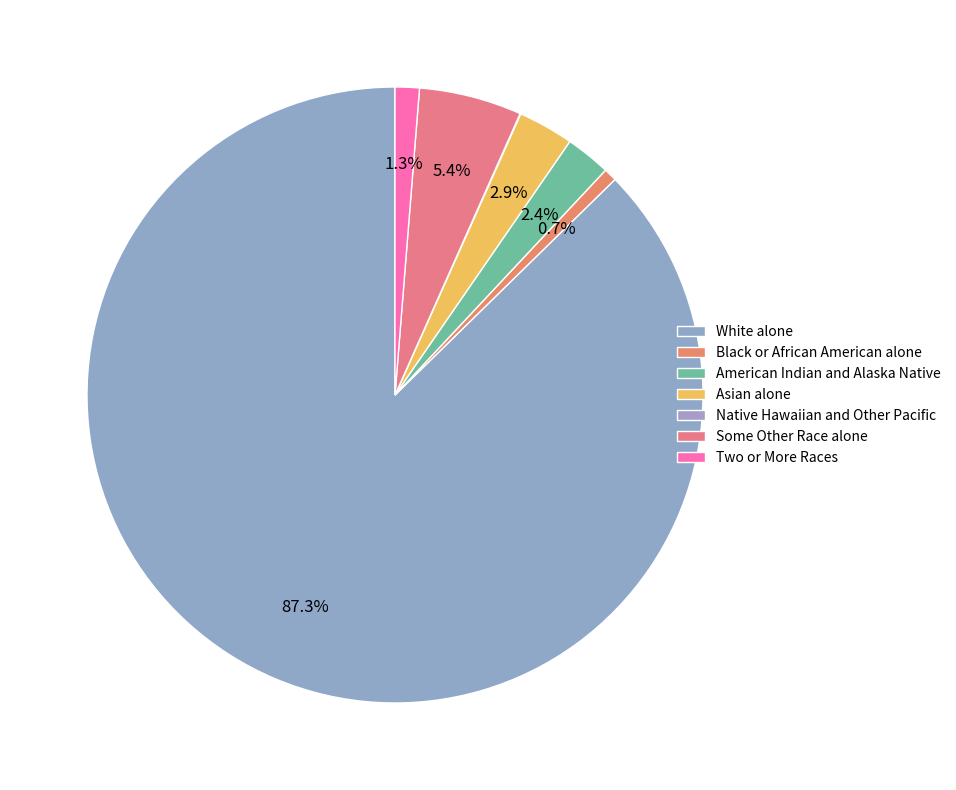

What percentage do Asian alone and American Indian and Alaska Native together represent?

5.3%